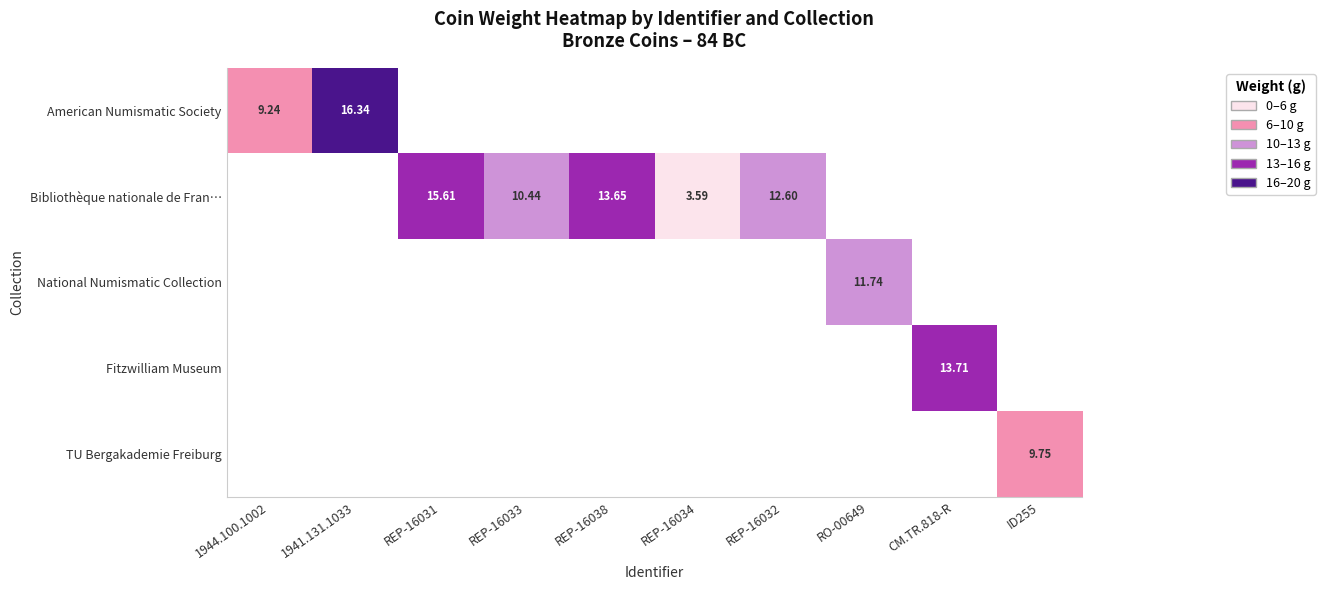

Is the value of National Numismatic Collection at REP-16033 greater than the value of TU Bergakademie Freiburg at ID255?

No